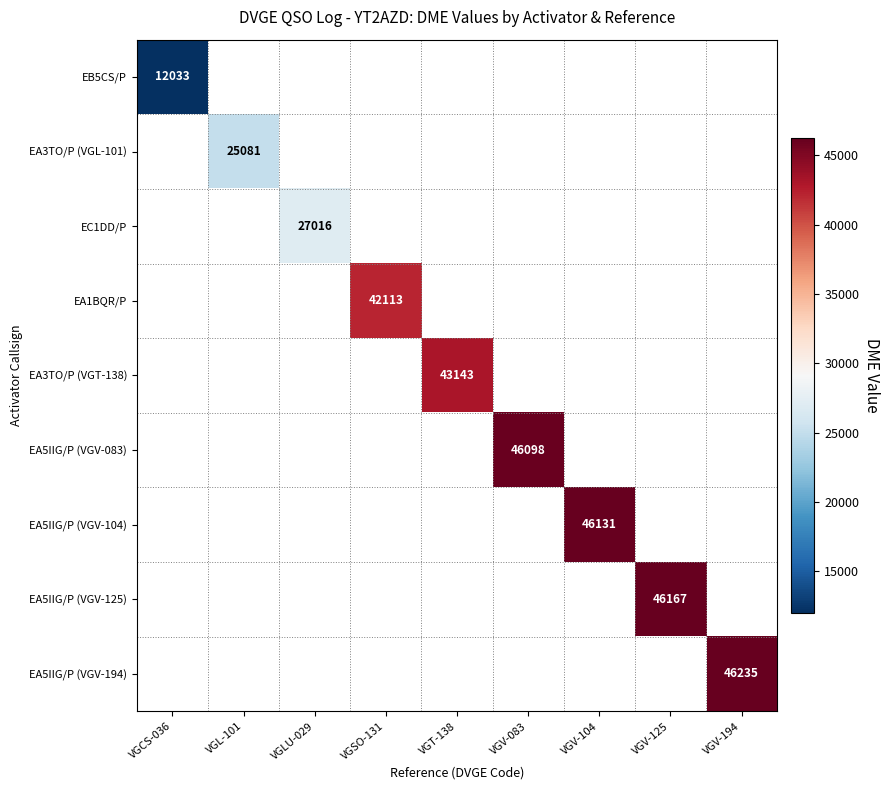

At which category does the chart reach its minimum across all series?

VGCS-036